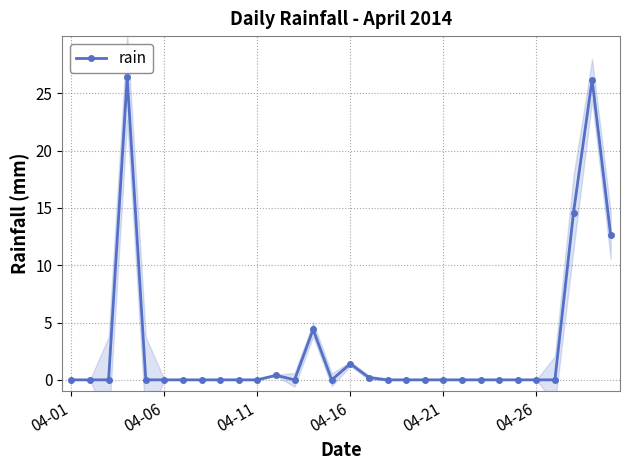

What is the sum of all values?

86.2